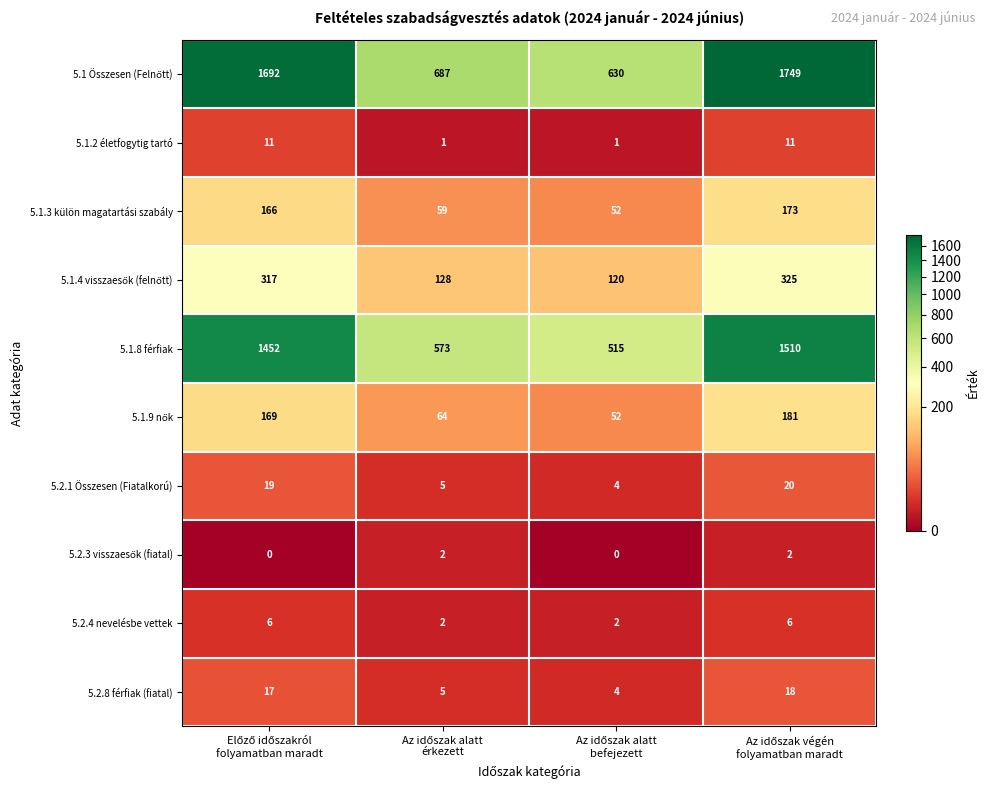

How many series are shown in this chart?

10